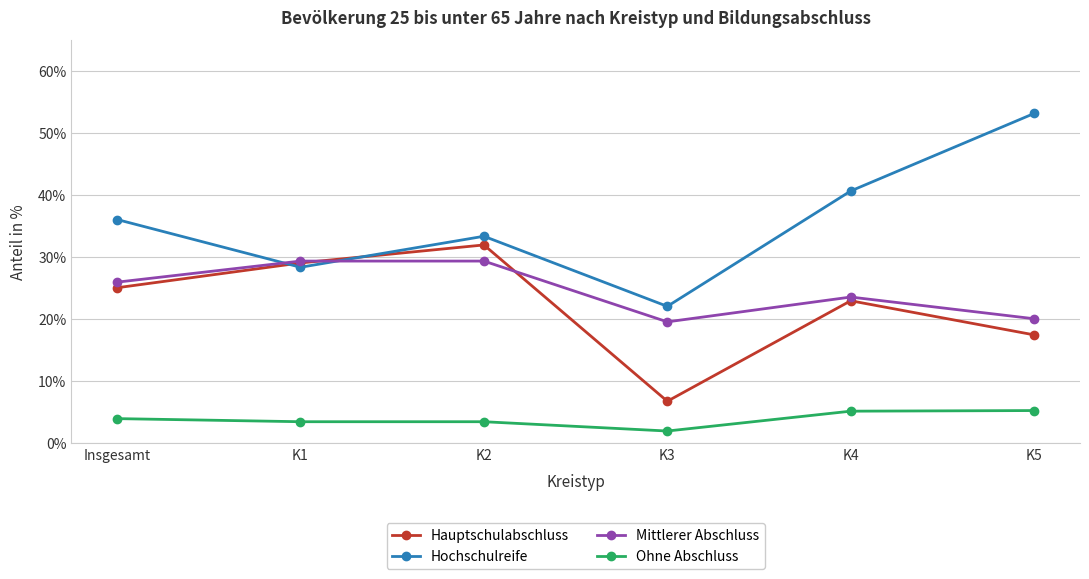

True or false: Hochschulreife and Ohne Abschluss cross at least once.

False